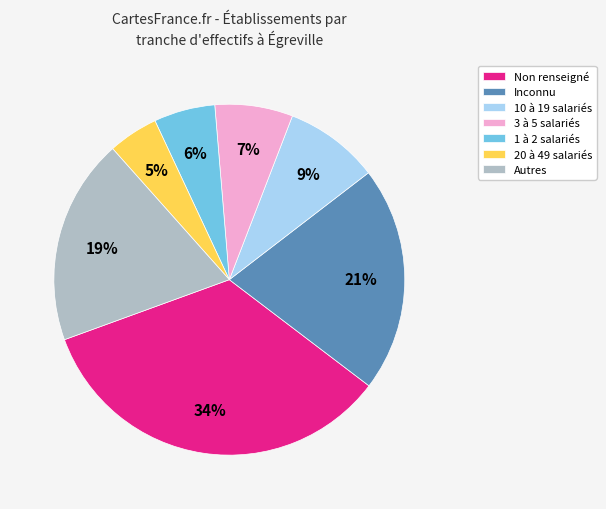

What percentage is the 1 à 2 salariés slice, to the nearest percent?

6%